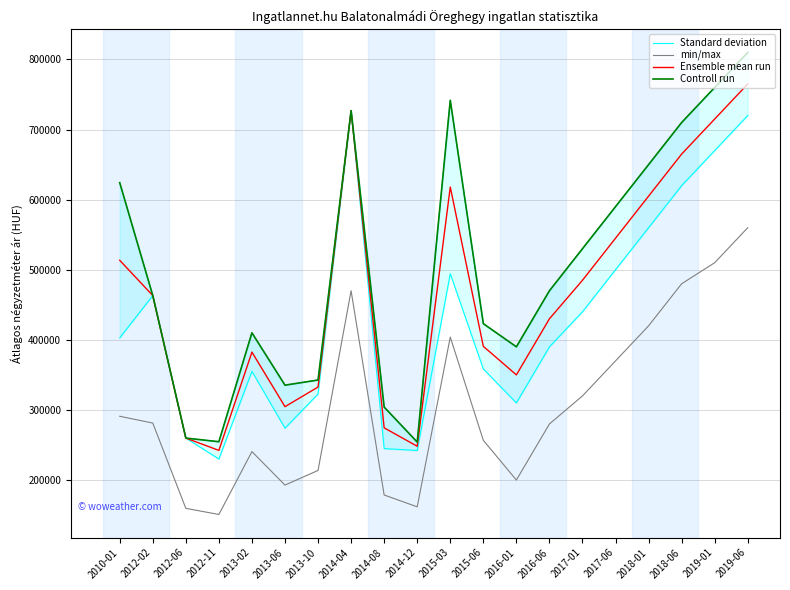

In Ensemble mean run, how many points are higher than both neighbors (excluding endpoints)?

3